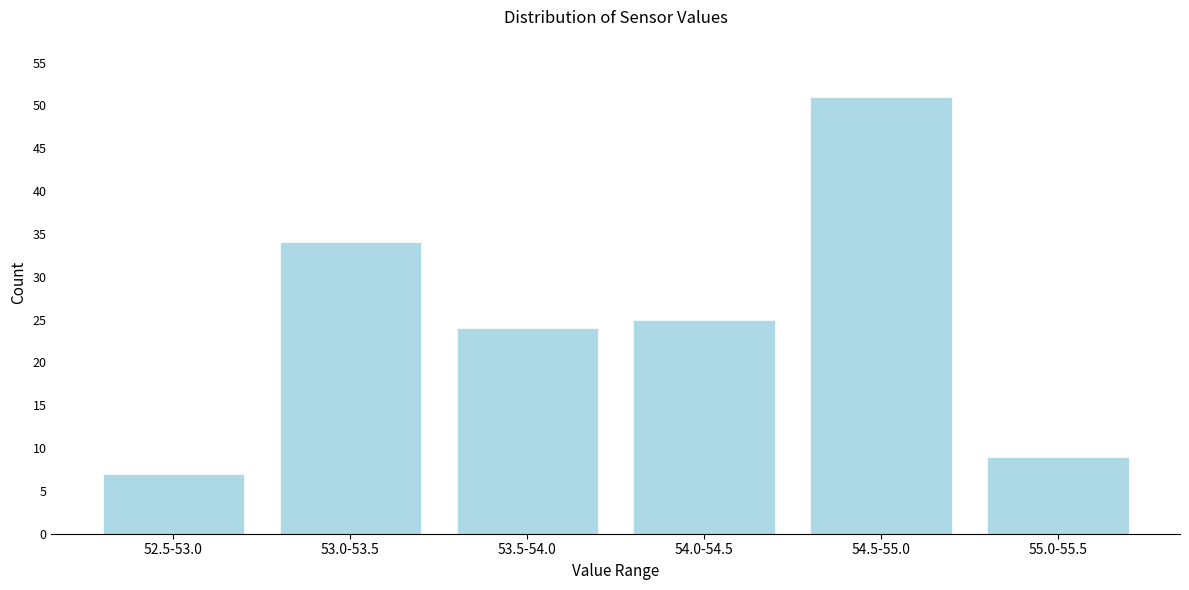

Reading left to right, transcribe all the data shown in this chart.

52.5-53.0=7	53.0-53.5=34	53.5-54.0=24	54.0-54.5=25	54.5-55.0=51	55.0-55.5=9